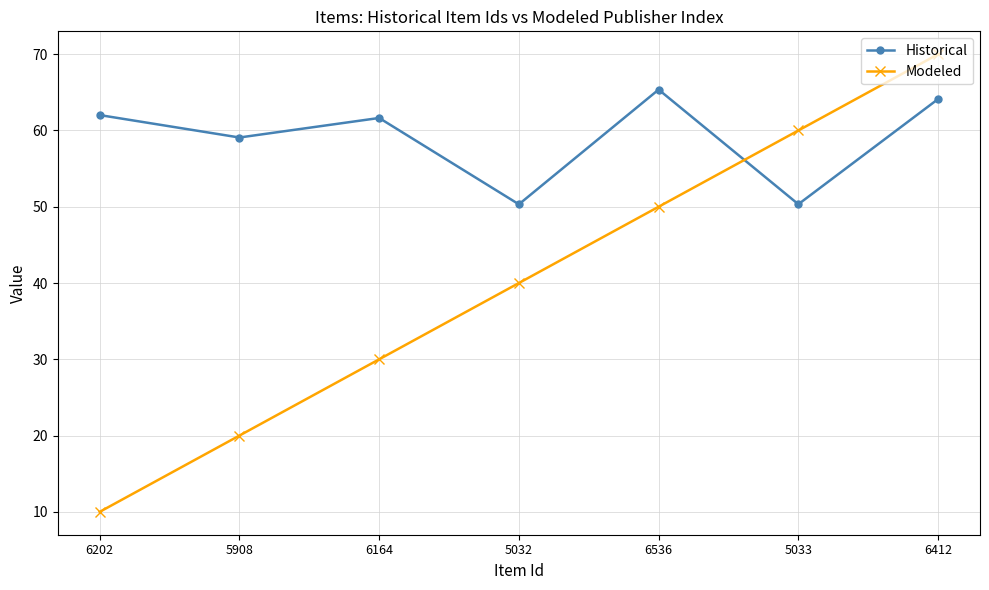

How many data points does each series have?

7